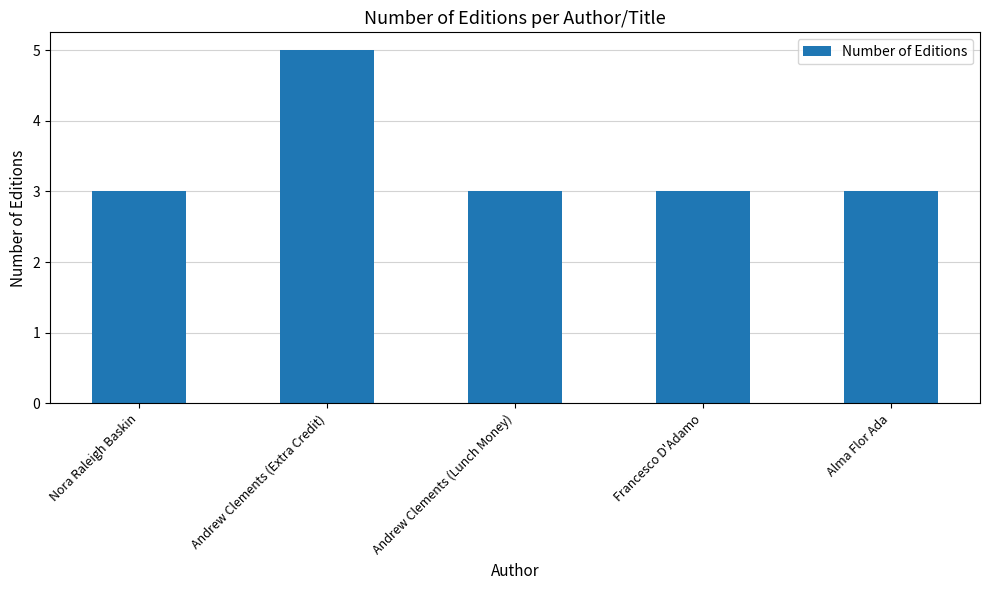

What is the approximate value at Francesco D'Adamo?

3